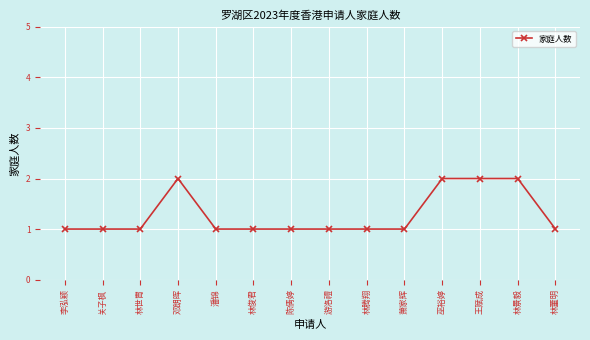

What is the smallest value displayed?

1